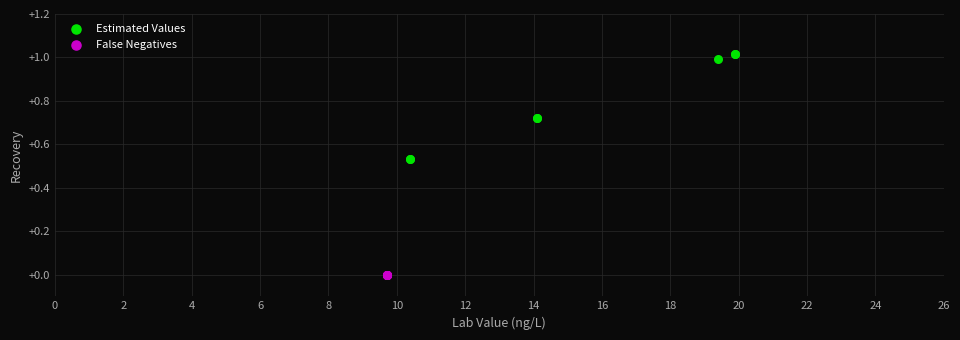

Which series contains the lowest Y value?

False Negatives